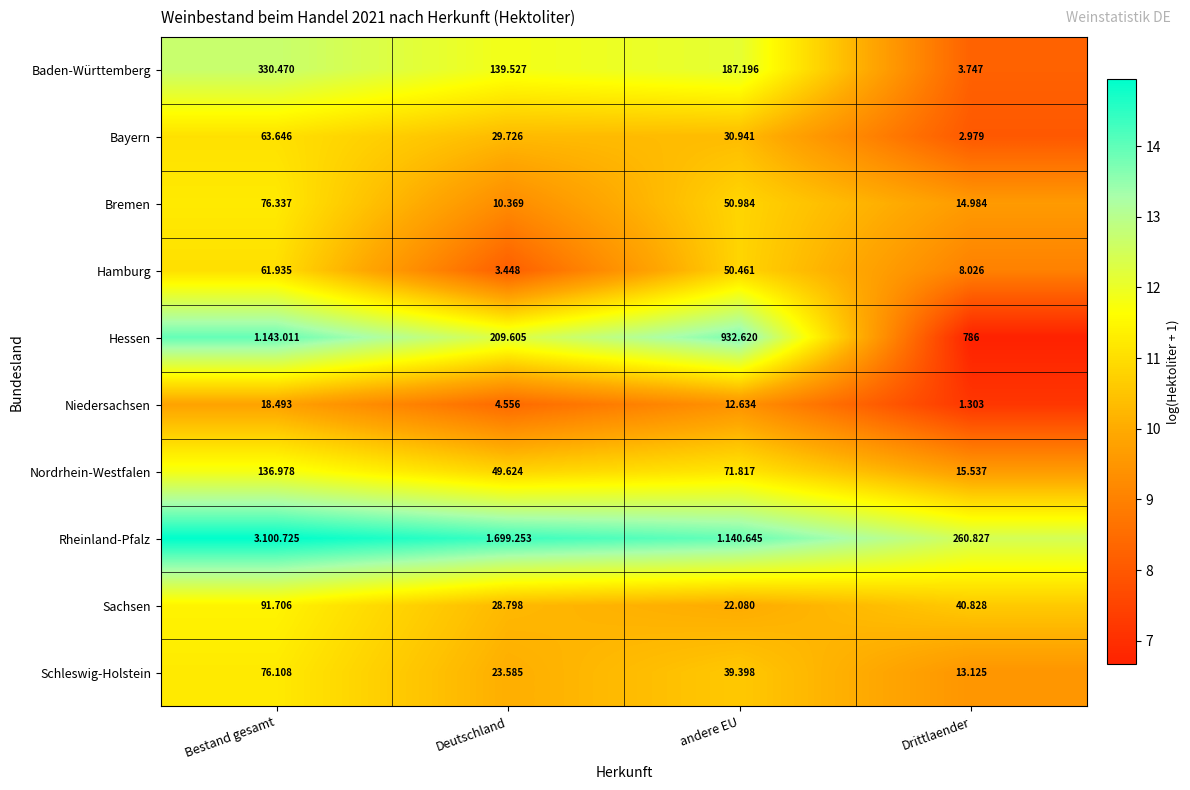

Is the value of Bayern at andere EU greater than the value of Schleswig-Holstein at andere EU?

No